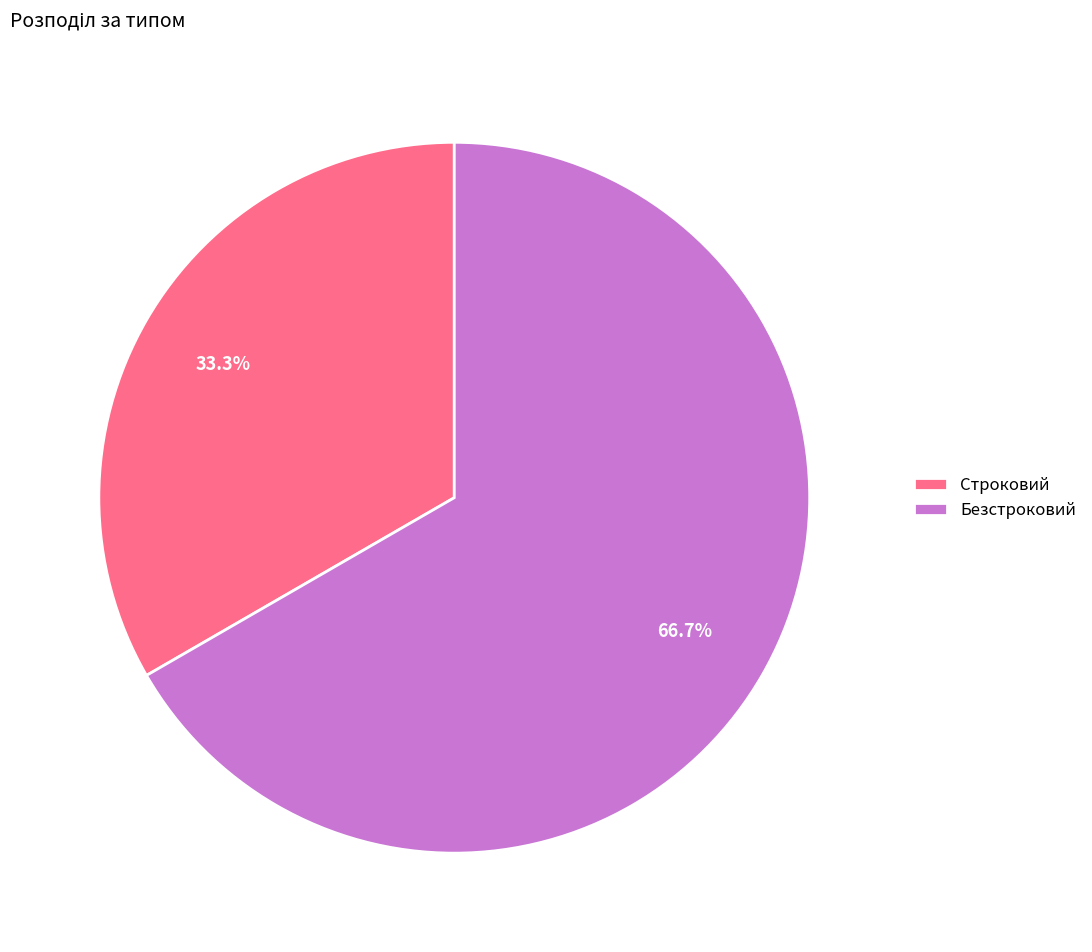

True or false: Безстроковий accounts for 73% of the total.

False